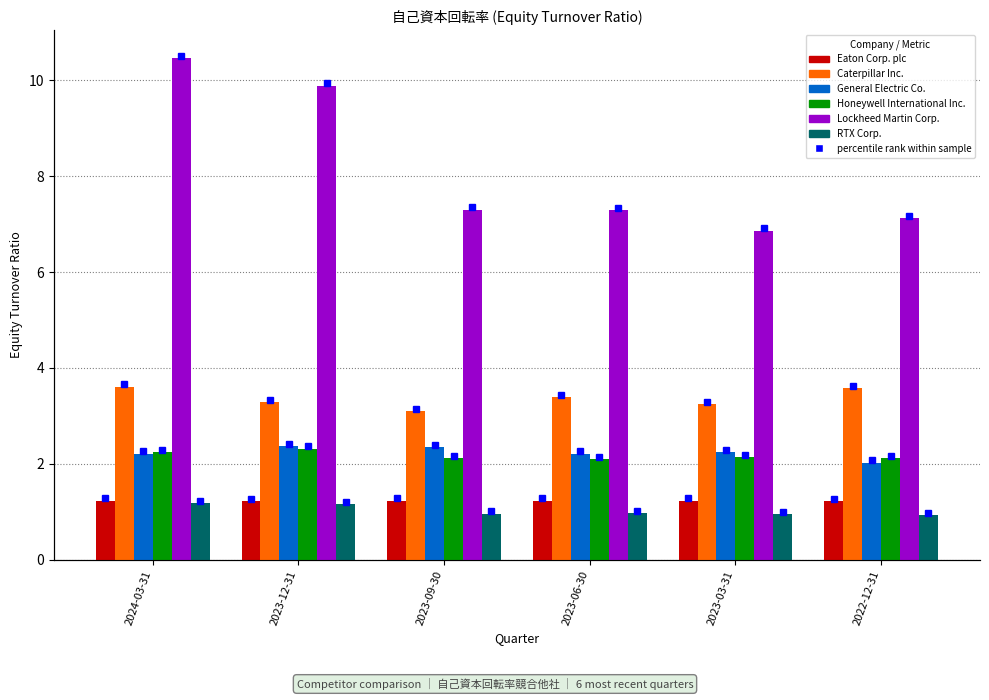

Reading right to left, transcribe all the data shown in this chart.

Eaton Corp. plc: 2022-12-31=1.2	2023-03-31=1.2	2023-06-30=1.2	2023-09-30=1.2	2023-12-31=1.2	2024-03-31=1.2
Caterpillar Inc.: 2022-12-31=3.6	2023-03-31=3.2	2023-06-30=3.4	2023-09-30=3.1	2023-12-31=3.3	2024-03-31=3.6
General Electric Co.: 2022-12-31=2.0	2023-03-31=2.2	2023-06-30=2.2	2023-09-30=2.3	2023-12-31=2.4	2024-03-31=2.2
Honeywell International Inc.: 2022-12-31=2.1	2023-03-31=2.1	2023-06-30=2.1	2023-09-30=2.1	2023-12-31=2.3	2024-03-31=2.2
Lockheed Martin Corp.: 2022-12-31=7.1	2023-03-31=6.9	2023-06-30=7.3	2023-09-30=7.3	2023-12-31=9.9	2024-03-31=10.5
RTX Corp.: 2022-12-31=0.9	2023-03-31=0.9	2023-06-30=1.0	2023-09-30=1.0	2023-12-31=1.1	2024-03-31=1.2